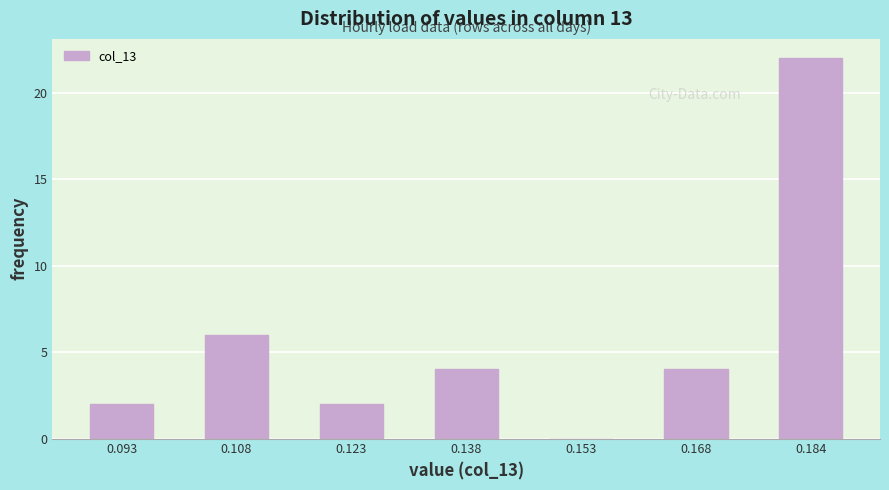

Reading left to right, transcribe this chart: for each bar, give the range it covers on the x-axis and its height. Neither the bar edges nor the heights are printed on the chart, so give them approximately, as read against the axes.

0.086 to 0.100: 2
0.100 to 0.116: 6
0.116 to 0.130: 2
0.130 to 0.146: 4
0.146 to 0.160: 0
0.160 to 0.176: 4
0.176 to 0.192: 22